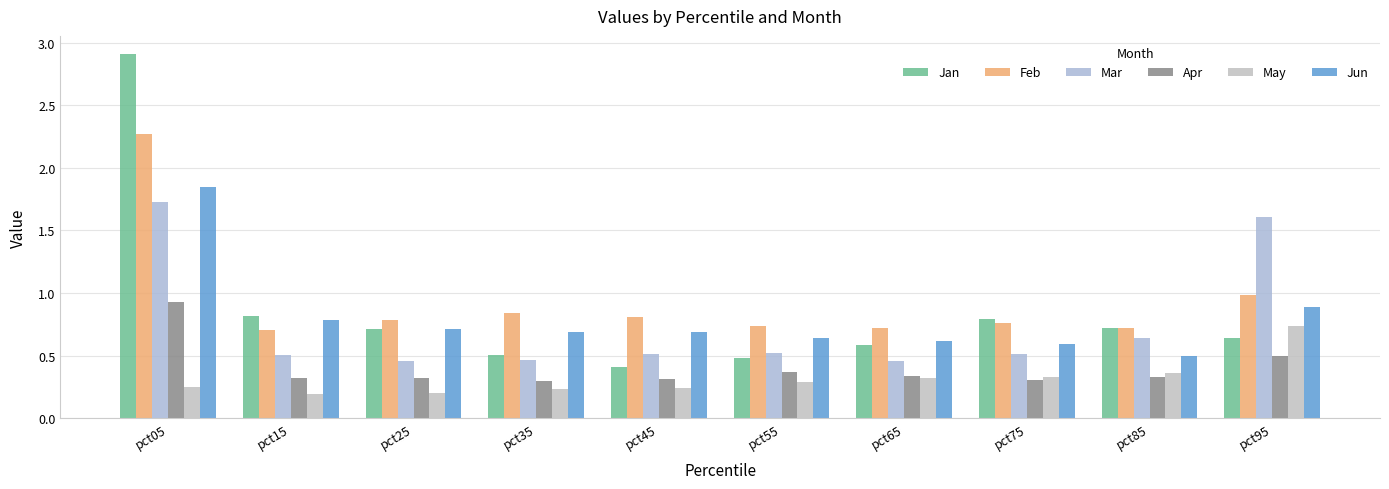

What is the total value across all series at pct65?

3.1